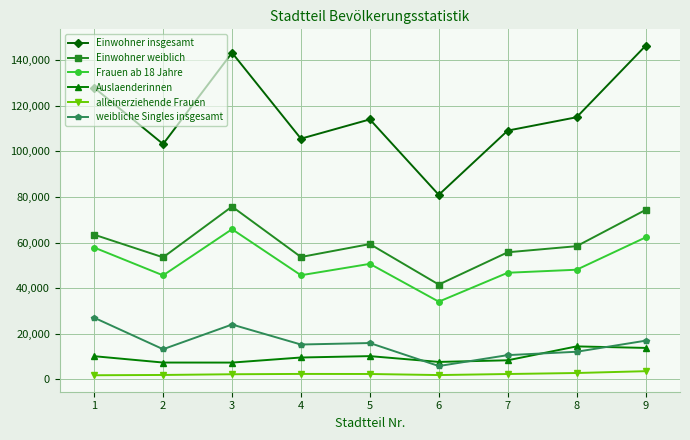

Which category has the highest value in the Einwohner weiblich series?

3